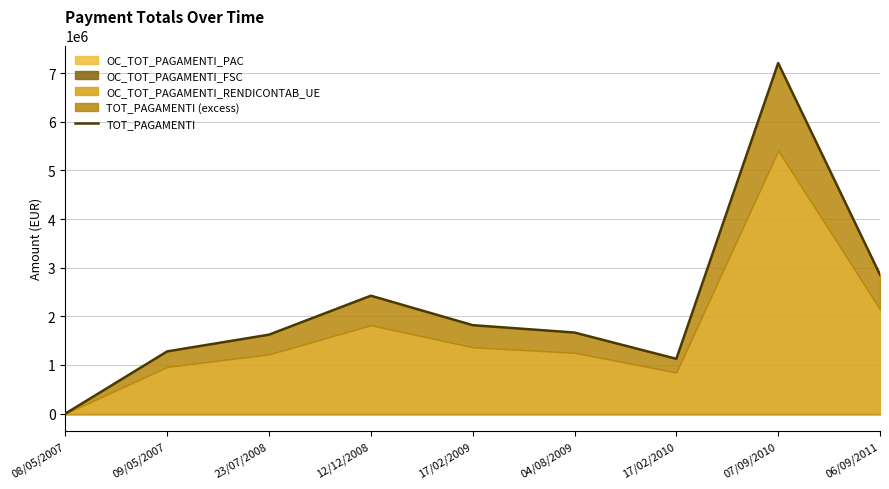

List the labels in order of value, largest first.

07/09/2010, 06/09/2011, 12/12/2008, 17/02/2009, 04/08/2009, 23/07/2008, 09/05/2007, 17/02/2010, 08/05/2007